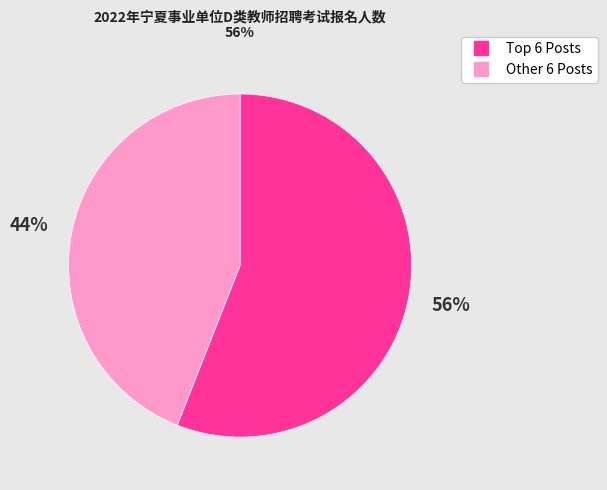

Is there any slice that represents more than half of the pie?

Yes